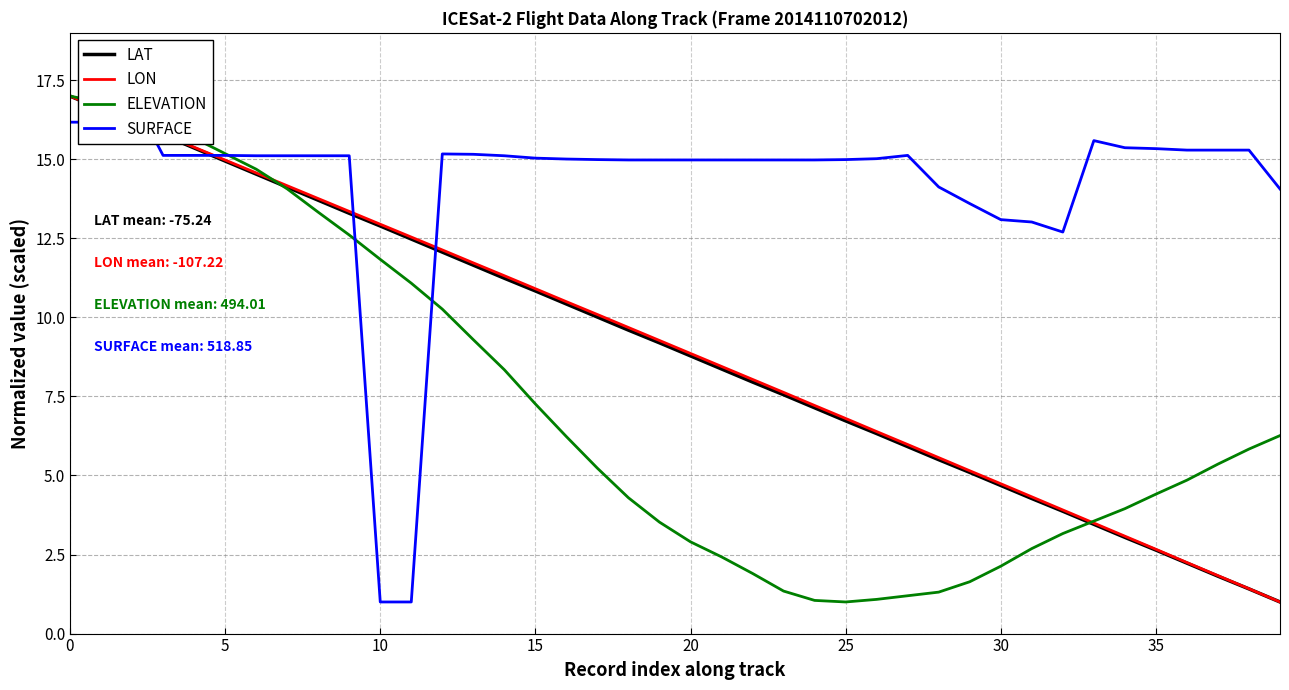

Between 14 and 9, which is larger?

9